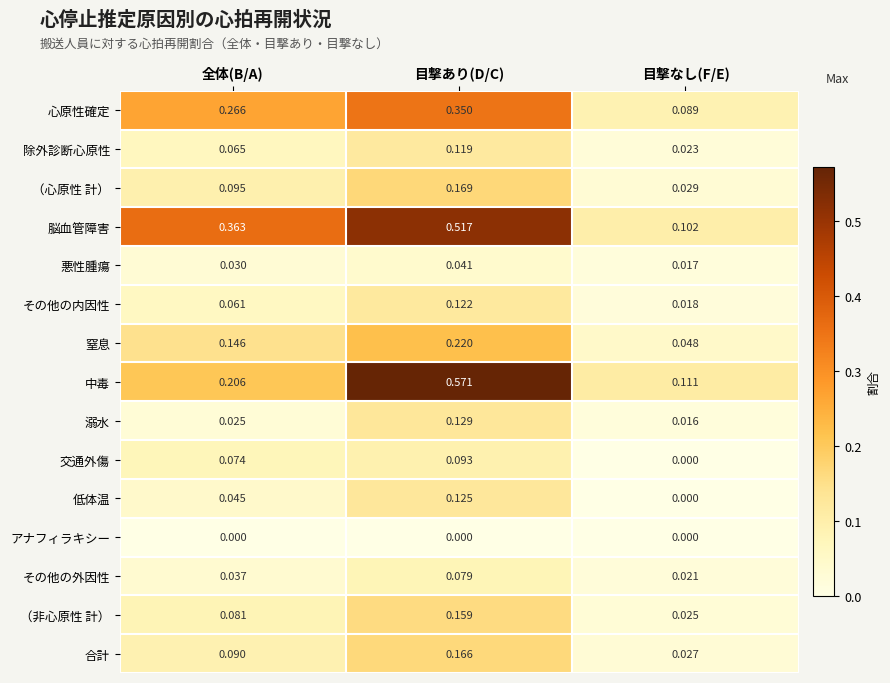

Which series has the largest range (max minus min)?

中毒